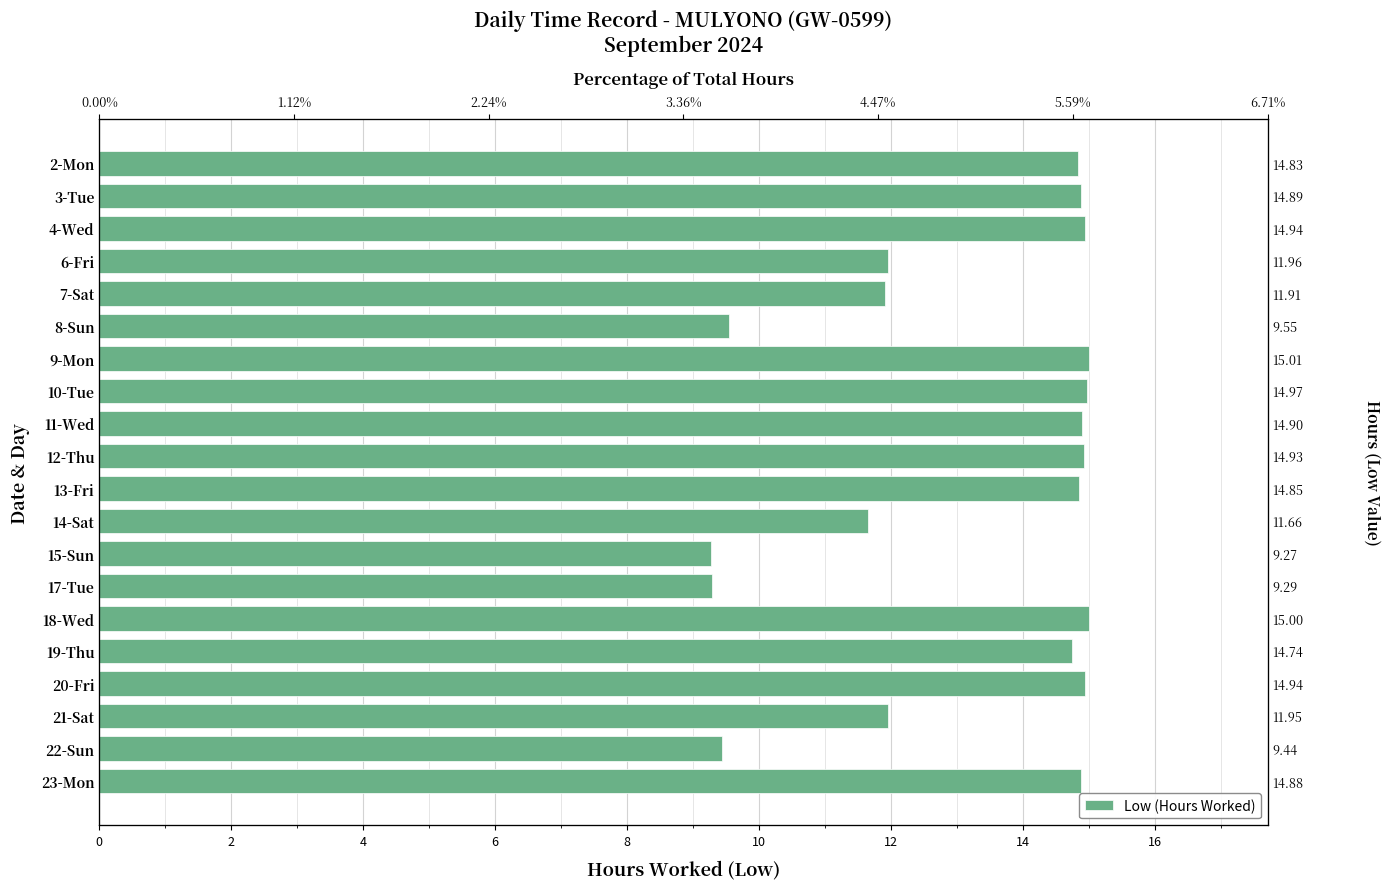

Is it true that the value at 9-Mon is 3.9?

False